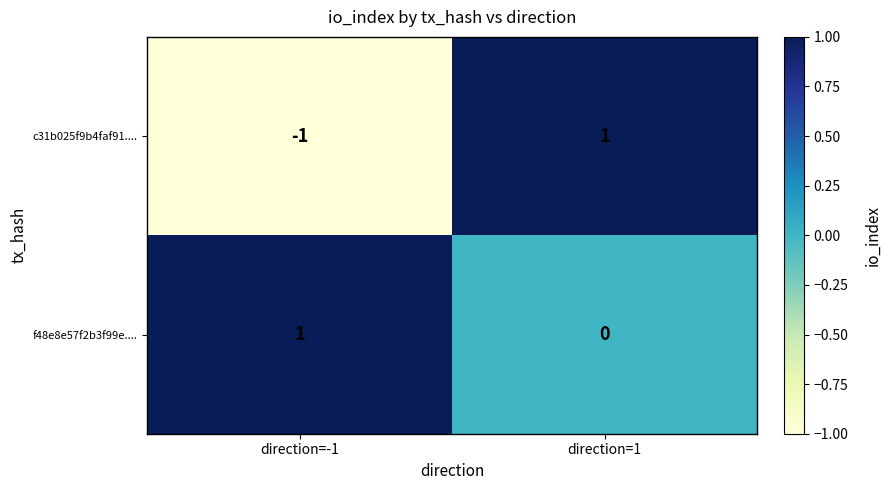

At which label is c31b025f9b4faf91.... closest to 0?

direction=-1